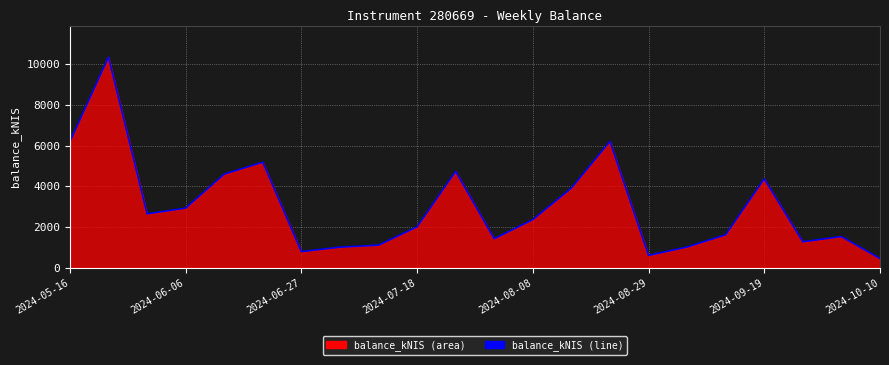

What is the change in value from 2024-08-29 to 2024-09-19?

+3767.3